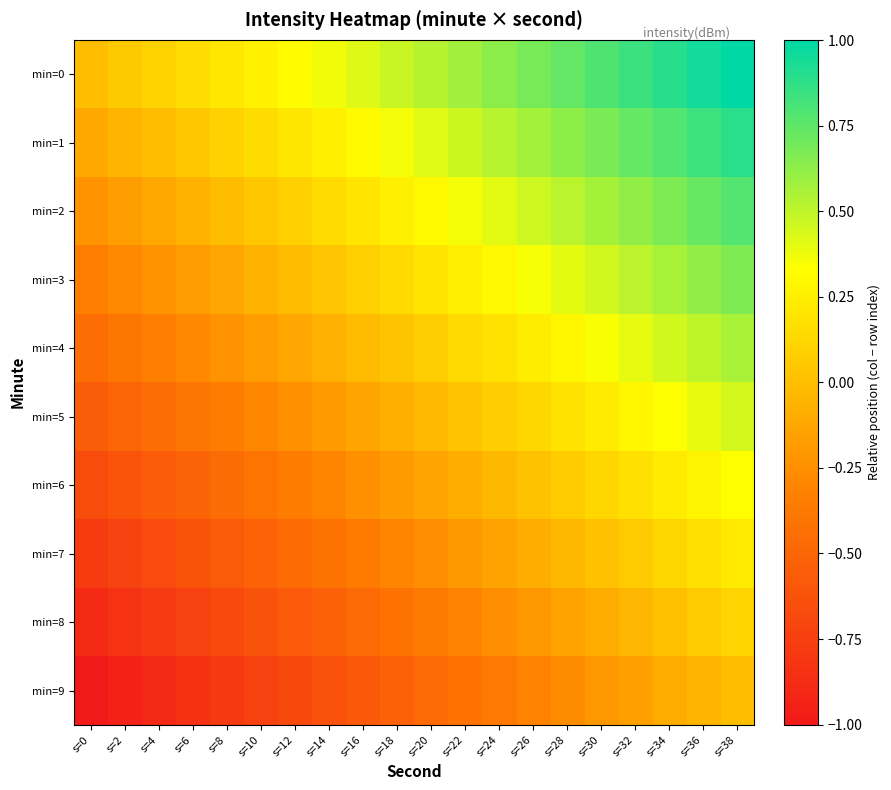

Reading left to right, transcribe all the data shown in this chart.

min=0: s=0=0.0	s=2=0.1	s=4=0.1	s=6=0.2	s=8=0.2	s=10=0.3	s=12=0.3	s=14=0.4	s=16=0.4	s=18=0.5	s=20=0.5	s=22=0.6	s=24=0.6	s=26=0.7	s=28=0.7	s=30=0.8	s=32=0.8	s=34=0.9	s=36=0.9	s=38=1.0
min=1: s=0=-0.1	s=2=-0.1	s=4=-0.0	s=6=0.0	s=8=0.1	s=10=0.2	s=12=0.2	s=14=0.3	s=16=0.3	s=18=0.4	s=20=0.4	s=22=0.5	s=24=0.5	s=26=0.6	s=28=0.6	s=30=0.7	s=32=0.7	s=34=0.8	s=36=0.8	s=38=0.9
min=2: s=0=-0.2	s=2=-0.2	s=4=-0.1	s=6=-0.1	s=8=-0.0	s=10=0.0	s=12=0.1	s=14=0.1	s=16=0.2	s=18=0.3	s=20=0.3	s=22=0.4	s=24=0.4	s=26=0.5	s=28=0.5	s=30=0.6	s=32=0.6	s=34=0.7	s=36=0.7	s=38=0.8
min=3: s=0=-0.3	s=2=-0.3	s=4=-0.2	s=6=-0.2	s=8=-0.1	s=10=-0.1	s=12=-0.0	s=14=0.0	s=16=0.1	s=18=0.1	s=20=0.2	s=22=0.2	s=24=0.3	s=26=0.4	s=28=0.4	s=30=0.5	s=32=0.5	s=34=0.6	s=36=0.6	s=38=0.7
min=4: s=0=-0.4	s=2=-0.4	s=4=-0.3	s=6=-0.3	s=8=-0.2	s=10=-0.2	s=12=-0.1	s=14=-0.1	s=16=-0.0	s=18=0.0	s=20=0.1	s=22=0.1	s=24=0.2	s=26=0.2	s=28=0.3	s=30=0.3	s=32=0.4	s=34=0.5	s=36=0.5	s=38=0.6
min=5: s=0=-0.6	s=2=-0.5	s=4=-0.5	s=6=-0.4	s=8=-0.3	s=10=-0.3	s=12=-0.2	s=14=-0.2	s=16=-0.1	s=18=-0.1	s=20=-0.0	s=22=0.0	s=24=0.1	s=26=0.1	s=28=0.2	s=30=0.2	s=32=0.3	s=34=0.3	s=36=0.4	s=38=0.4
min=6: s=0=-0.7	s=2=-0.6	s=4=-0.6	s=6=-0.5	s=8=-0.5	s=10=-0.4	s=12=-0.4	s=14=-0.3	s=16=-0.2	s=18=-0.2	s=20=-0.1	s=22=-0.1	s=24=-0.0	s=26=0.0	s=28=0.1	s=30=0.1	s=32=0.2	s=34=0.2	s=36=0.3	s=38=0.3
min=7: s=0=-0.8	s=2=-0.7	s=4=-0.7	s=6=-0.6	s=8=-0.6	s=10=-0.5	s=12=-0.5	s=14=-0.4	s=16=-0.4	s=18=-0.3	s=20=-0.3	s=22=-0.2	s=24=-0.1	s=26=-0.1	s=28=-0.0	s=30=0.0	s=32=0.1	s=34=0.1	s=36=0.2	s=38=0.2
min=8: s=0=-0.9	s=2=-0.8	s=4=-0.8	s=6=-0.7	s=8=-0.7	s=10=-0.6	s=12=-0.6	s=14=-0.5	s=16=-0.5	s=18=-0.4	s=20=-0.4	s=22=-0.3	s=24=-0.3	s=26=-0.2	s=28=-0.2	s=30=-0.1	s=32=-0.0	s=34=0.0	s=36=0.1	s=38=0.1
min=9: s=0=-1.0	s=2=-0.9	s=4=-0.9	s=6=-0.8	s=8=-0.8	s=10=-0.7	s=12=-0.7	s=14=-0.6	s=16=-0.6	s=18=-0.5	s=20=-0.5	s=22=-0.4	s=24=-0.4	s=26=-0.3	s=28=-0.3	s=30=-0.2	s=32=-0.2	s=34=-0.1	s=36=-0.1	s=38=0.0